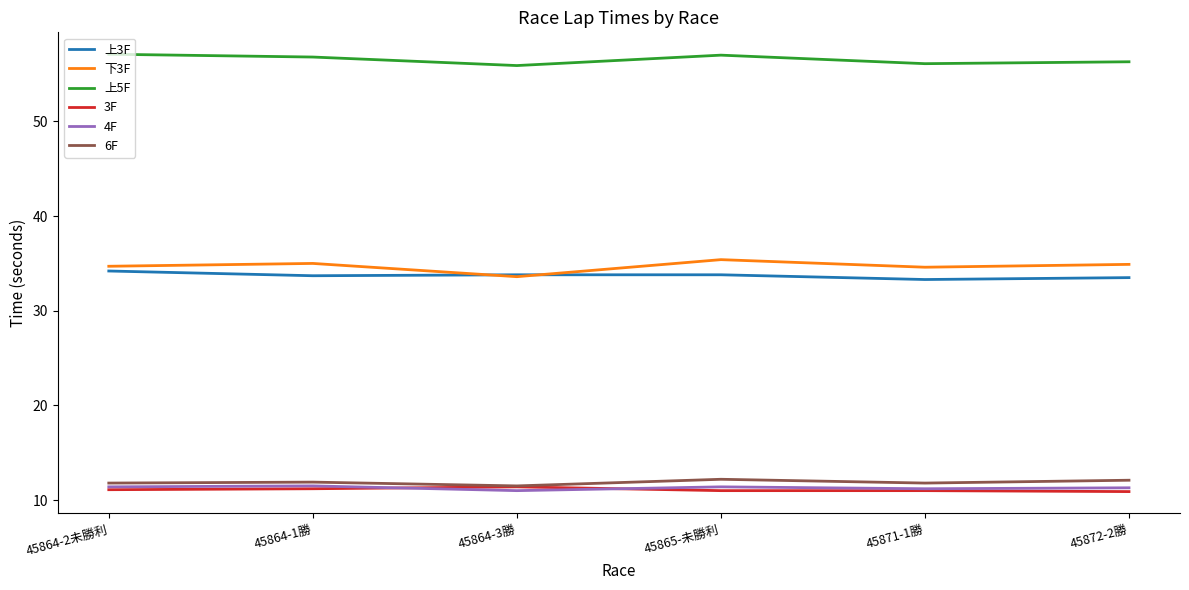

What position from the right is 45864-2未勝利?

6